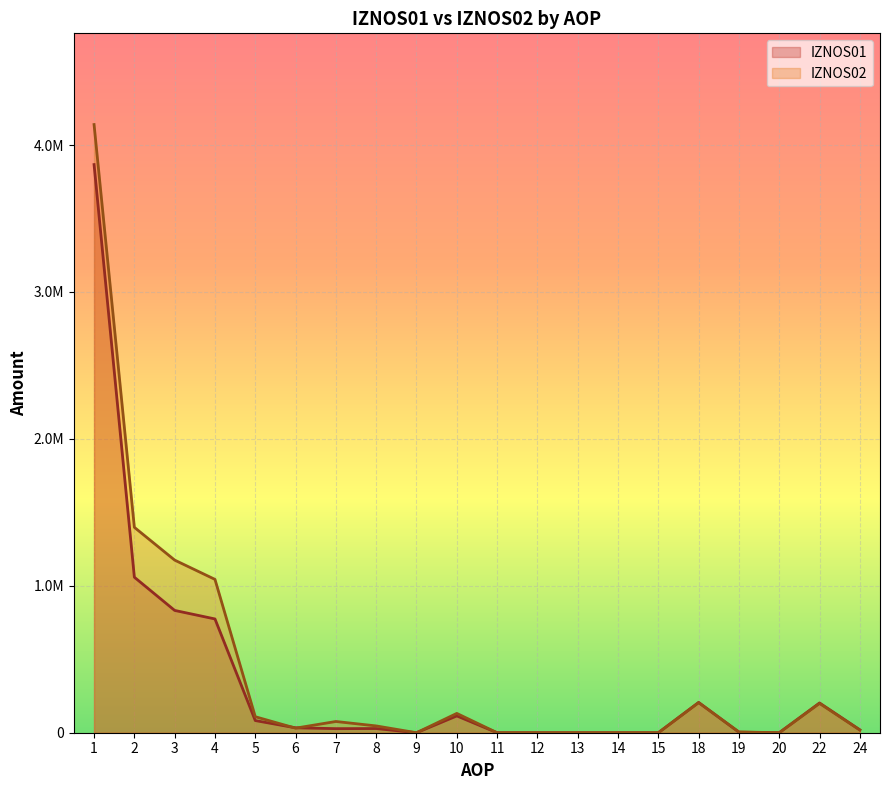

At which label does IZNOS02 first exceed 46238?

1